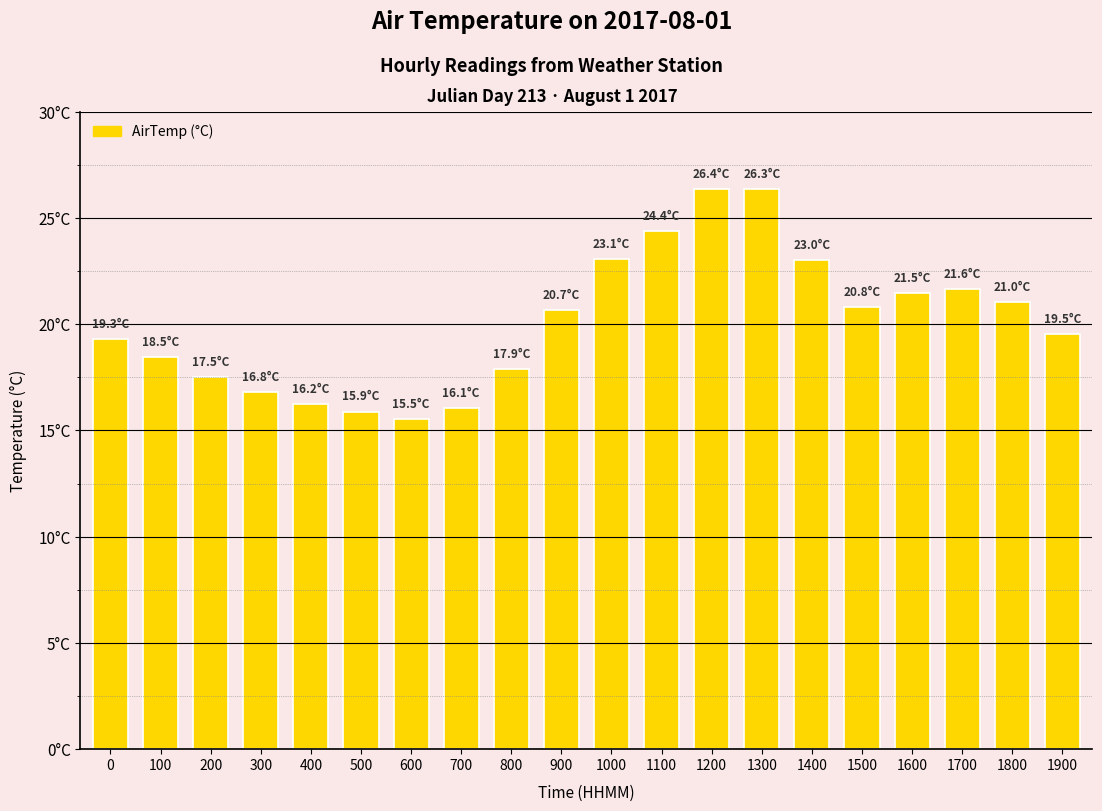

What value does the data have at 500?

15.9